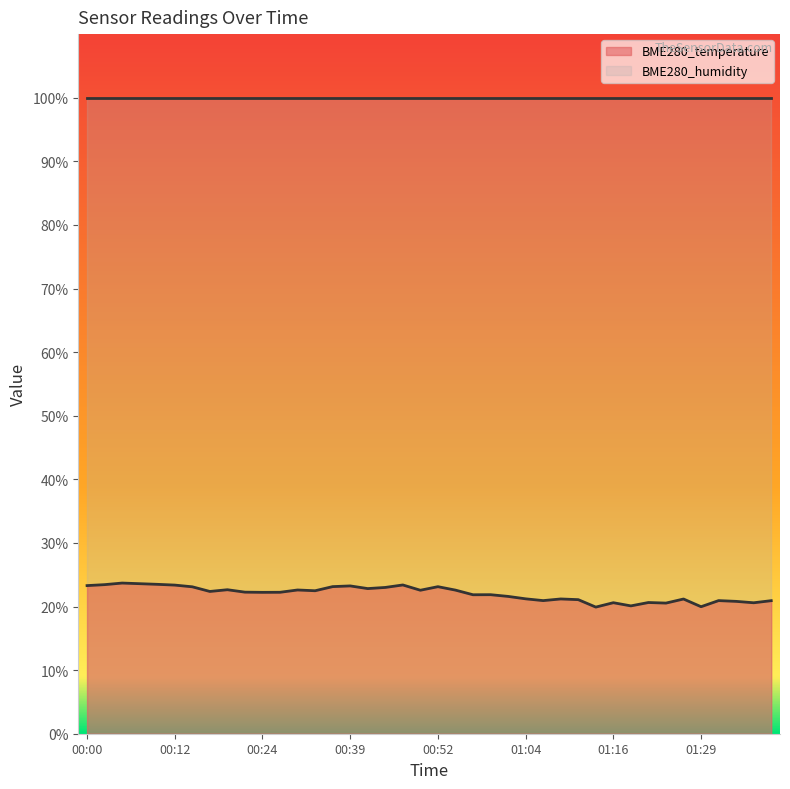

Where is the data nearest to the value 21?

01:07